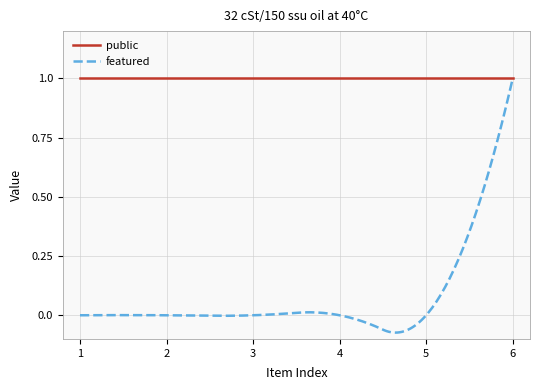

Which series has the largest total across all categories?

public